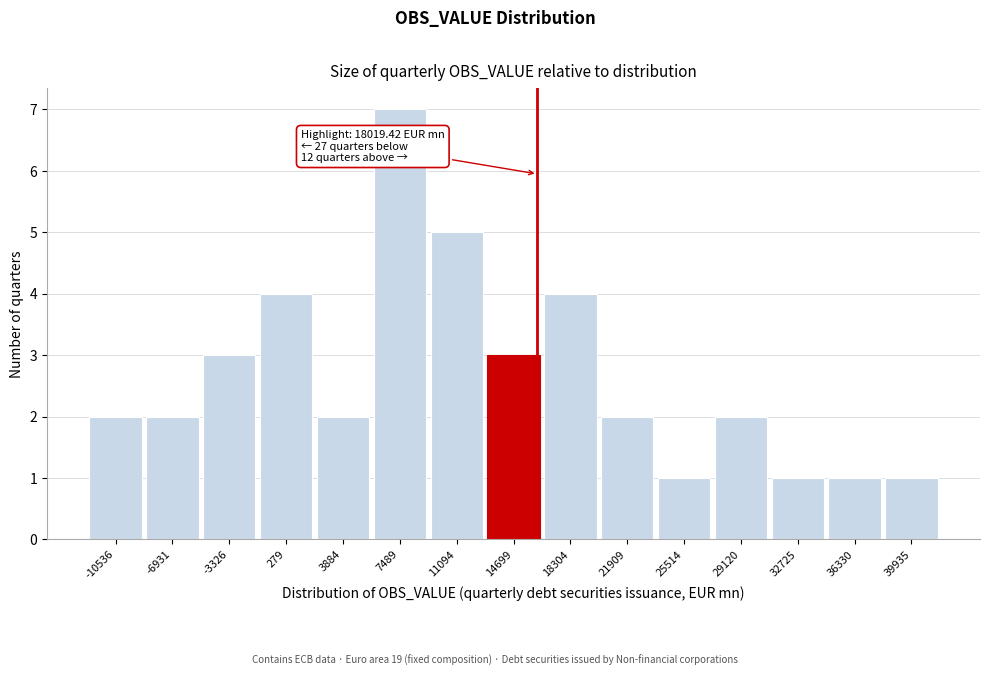

Reading left to right, transcribe all the data shown in this chart.

-10536=2	-6931=2	-3326=3	279=4	3884=2	7489=7	11094=5	14699=3	18304=4	21909=2	25514=1	29120=2	32725=1	36330=1	39935=1